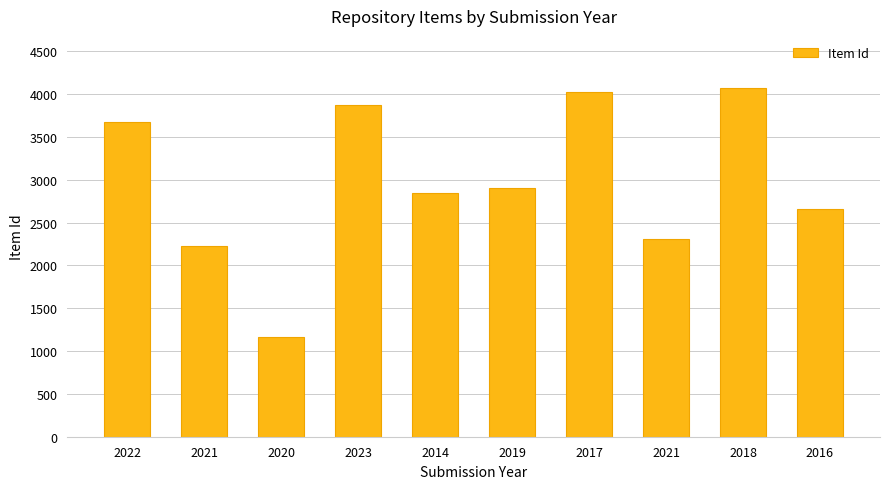

How many bars are there in total?

10